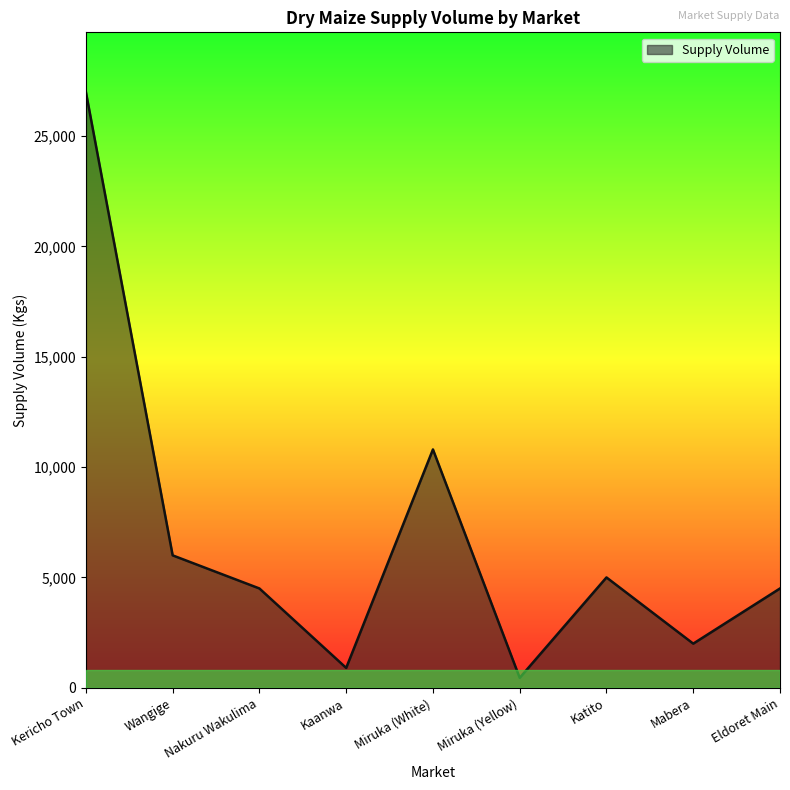

What is the difference between the second highest and second lowest values?

9900